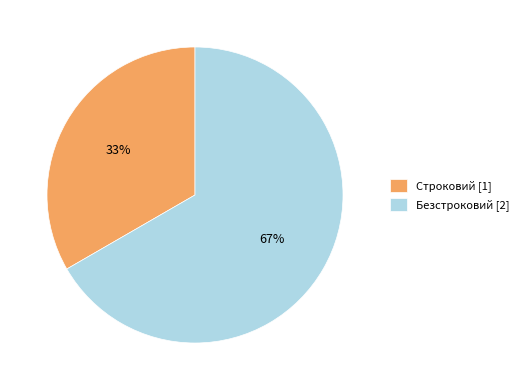

How many slices are in this pie chart?

2